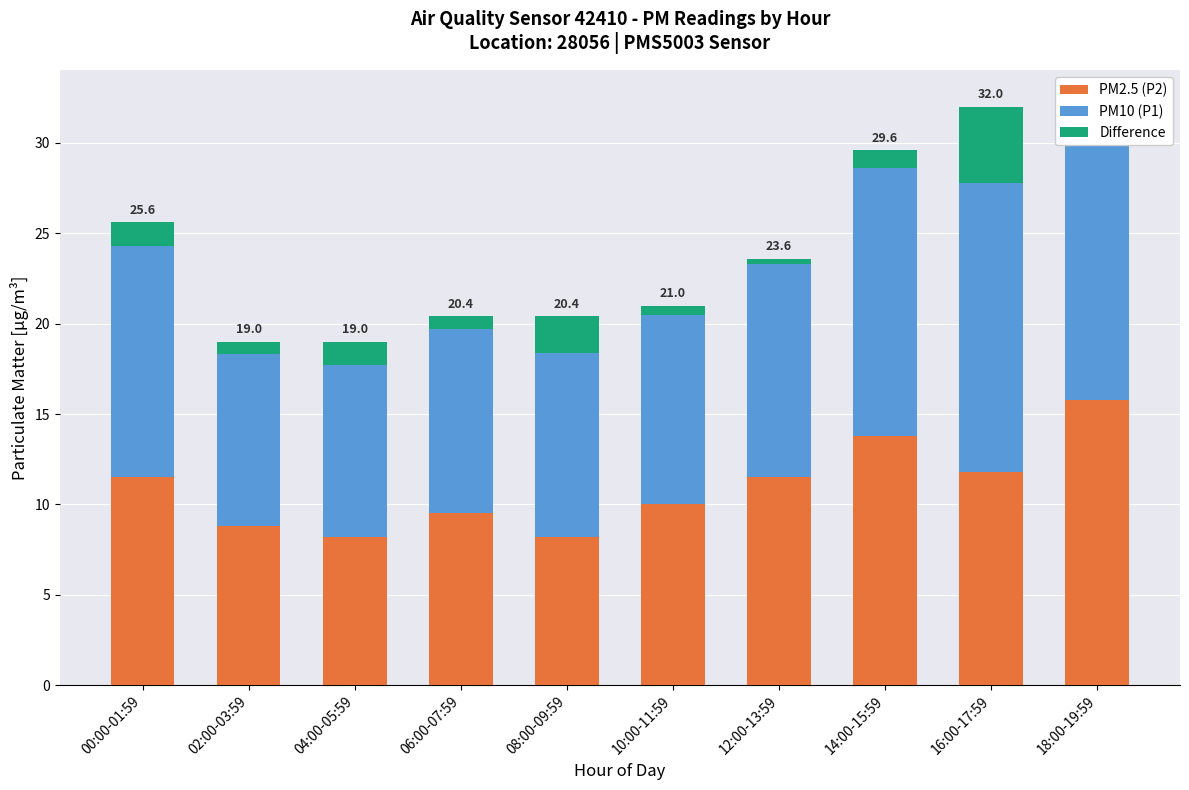

What is the difference between the maximum and second lowest values in the Difference series?

3.8